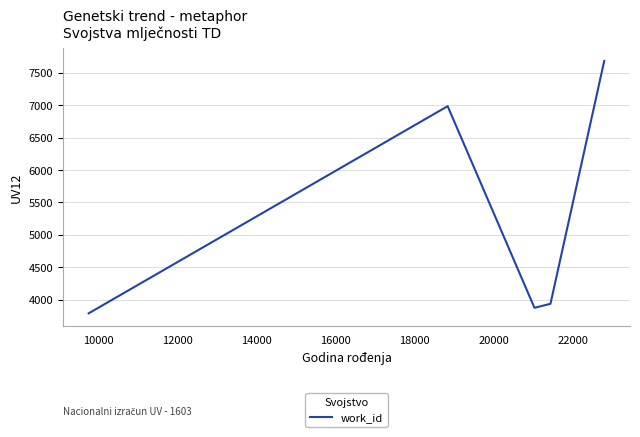

What is the smallest value displayed?

3791